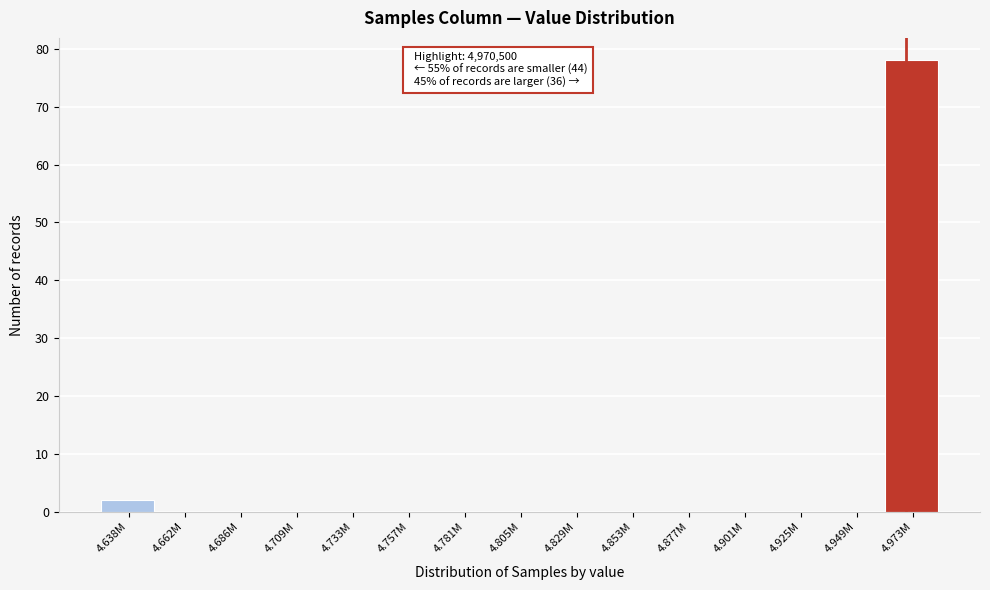

Reading left to right, transcribe all the data shown in this chart.

4.638M=2	4.662M=0	4.686M=0	4.709M=0	4.733M=0	4.757M=0	4.781M=0	4.805M=0	4.829M=0	4.853M=0	4.877M=0	4.901M=0	4.925M=0	4.949M=0	4.973M=78